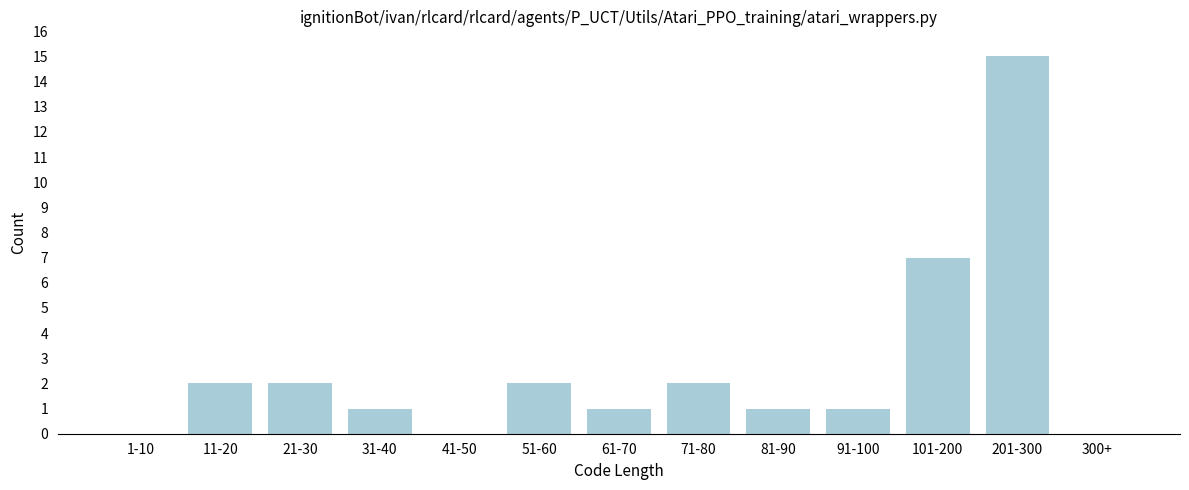

Reading left to right, extract all data points from this chart.

1-10=0	11-20=2	21-30=2	31-40=1	41-50=0	51-60=2	61-70=1	71-80=2	81-90=1	91-100=1	101-200=7	201-300=15	300+=0